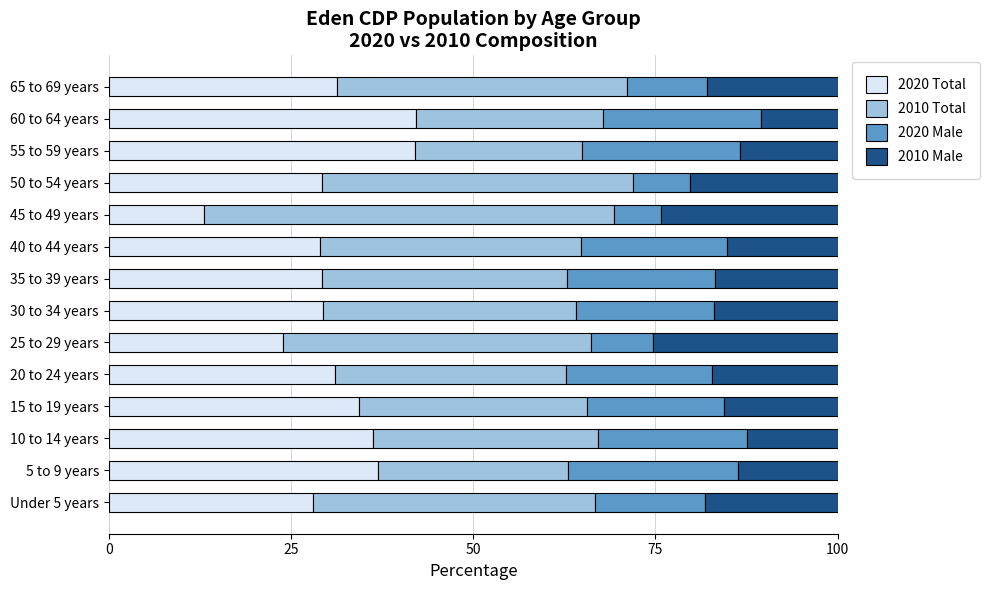

Is it true that 2020 Total equals 29.2 at 50 to 54 years?

True